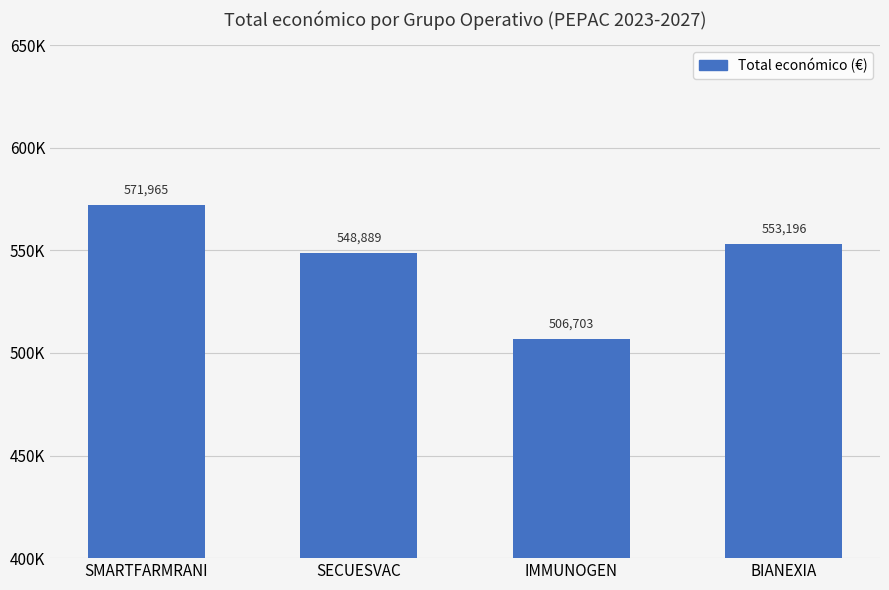

True or false: the data shows 734106 at BIANEXIA.

False